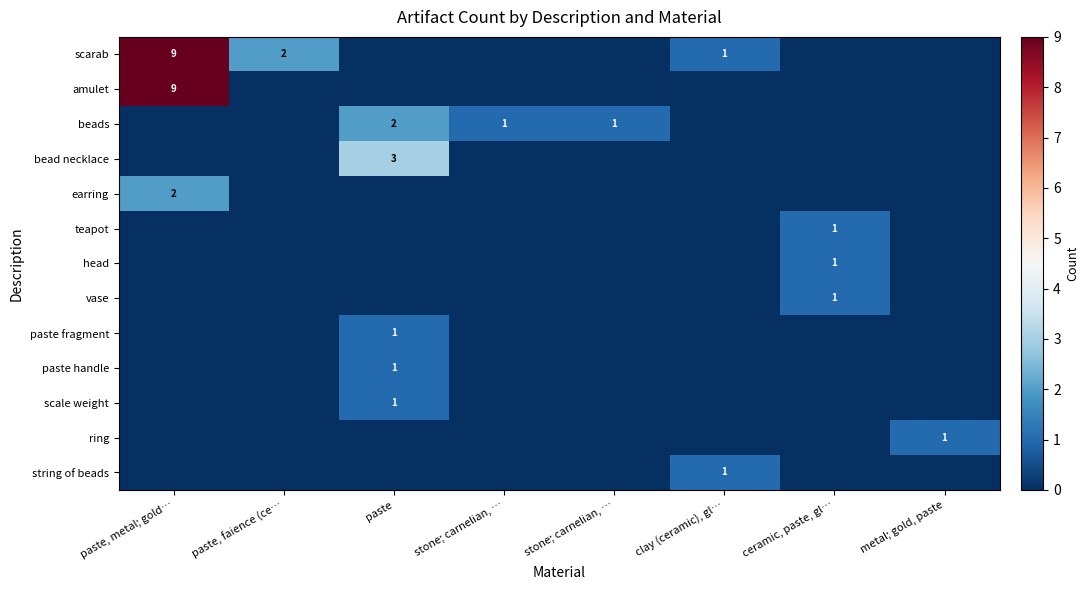

What is the greatest value displayed?

9